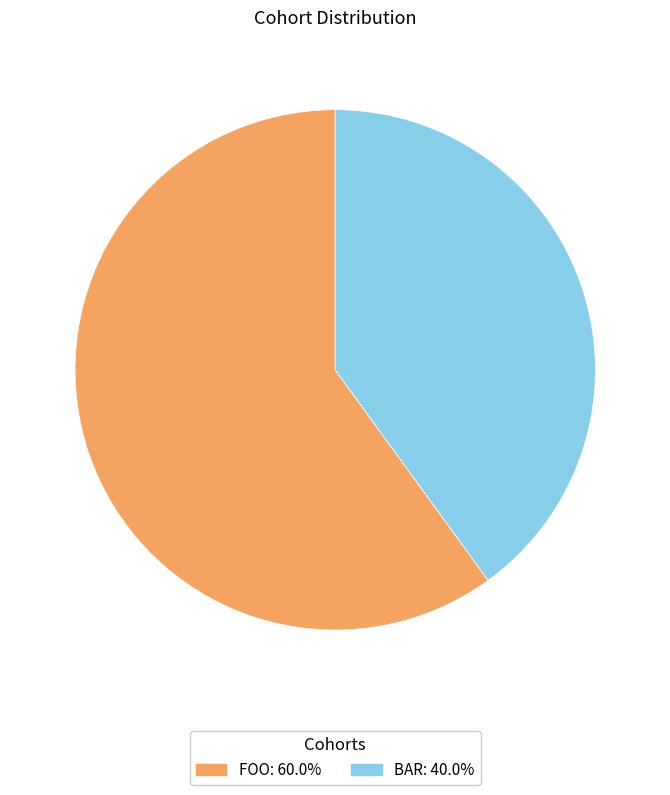

Does BAR account for over 50% of the chart?

No